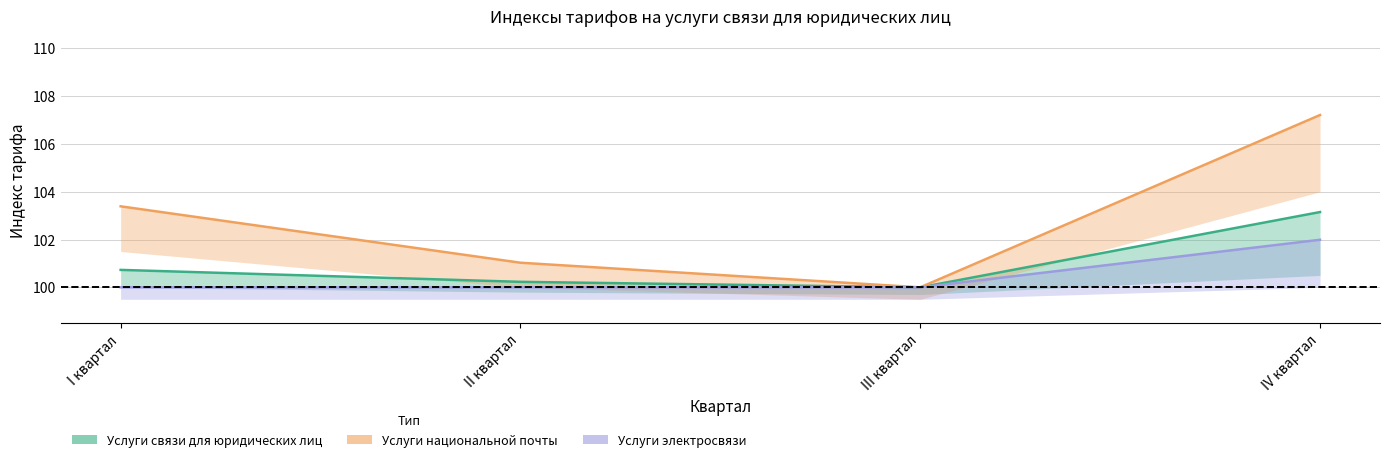

What is the difference between the highest and lowest values at I квартал?

3.4